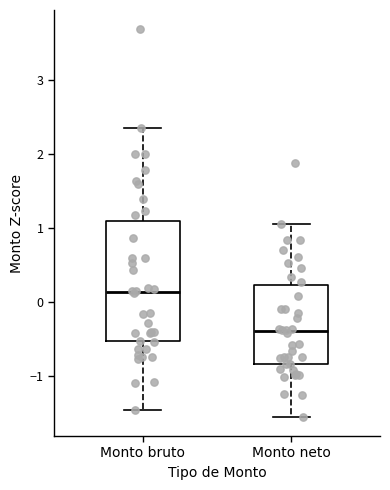

Comparing the boxes themselves (not the whiskers), which one is the tallest?

Monto bruto